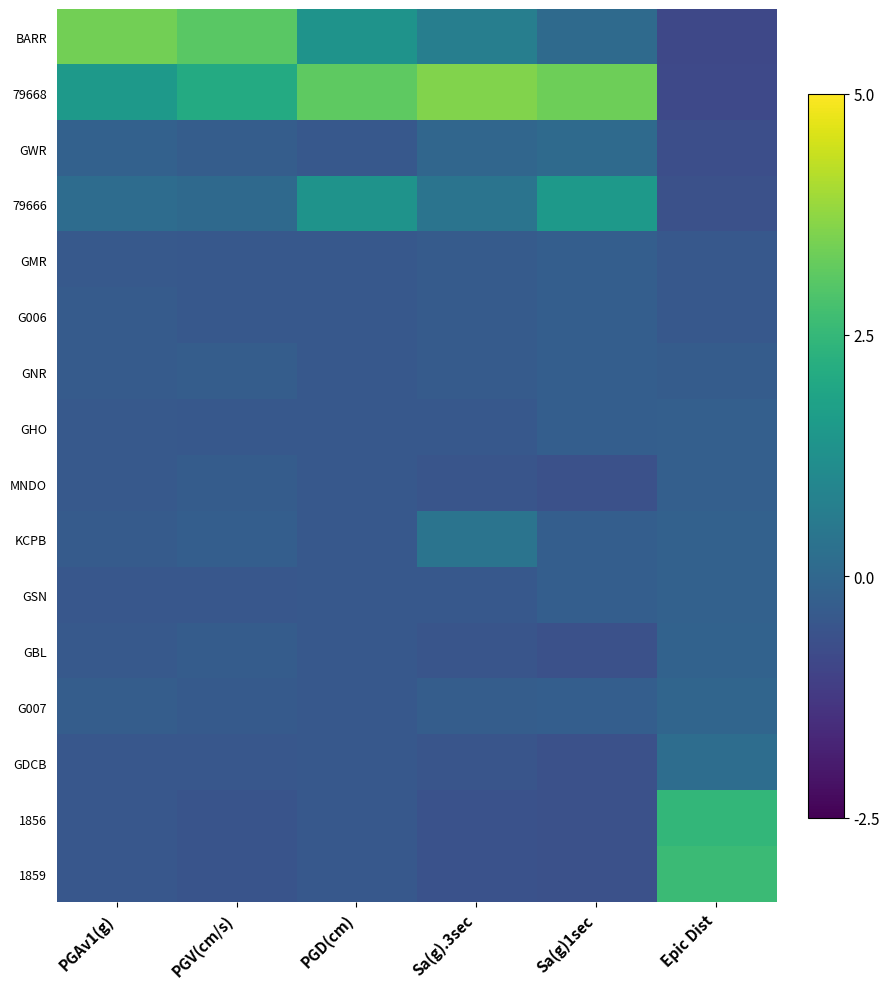

Between PGAv1(g) and Epic Dist, which is larger?

PGAv1(g)